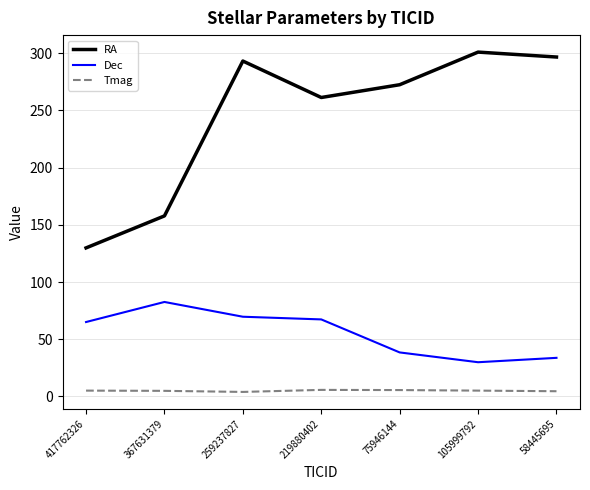

Which series has the largest total across all categories?

RA